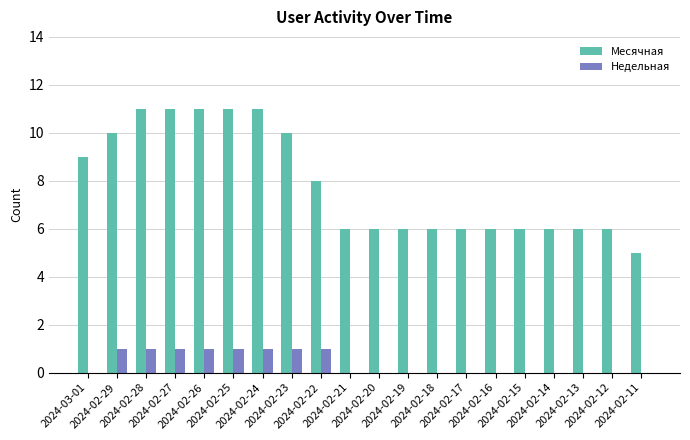

What is the spread (max minus min) of values at 2024-02-20?

6